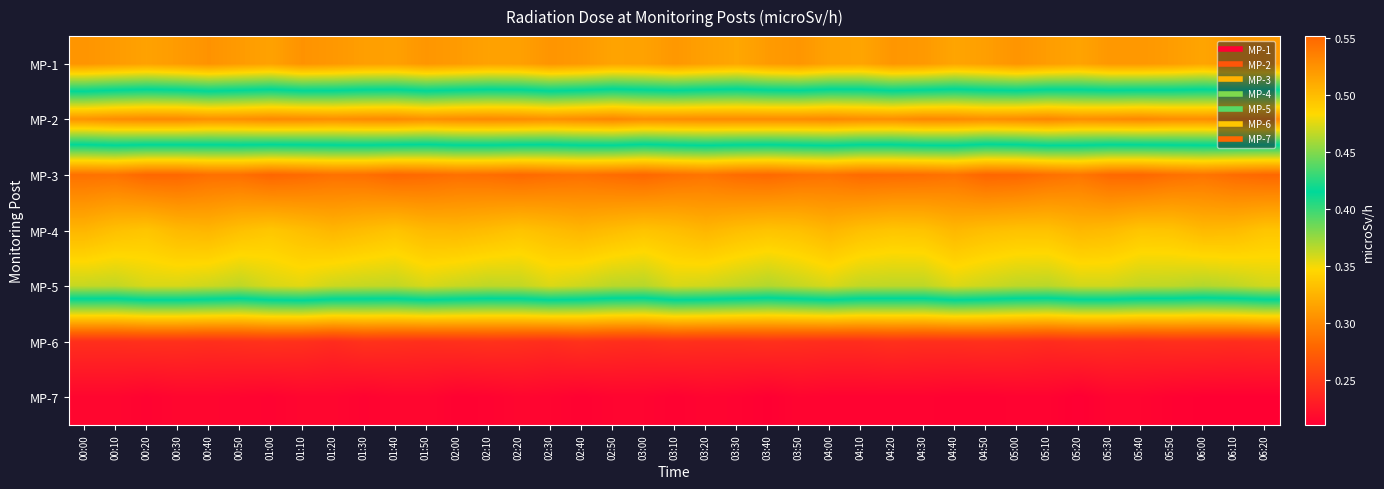

Reading right to left, extract all data points from this chart.

MP-1: 06:20=0.5	06:10=0.5	06:00=0.5	05:50=0.5	05:40=0.5	05:30=0.5	05:20=0.5	05:10=0.5	05:00=0.5	04:50=0.5	04:40=0.5	04:30=0.5	04:20=0.5	04:10=0.5	04:00=0.5	03:50=0.5	03:40=0.5	03:30=0.5	03:20=0.5	03:10=0.5	03:00=0.5	02:50=0.5	02:40=0.5	02:30=0.5	02:20=0.5	02:10=0.5	02:00=0.5	01:50=0.5	01:40=0.5	01:30=0.5	01:20=0.5	01:10=0.5	01:00=0.5	00:50=0.5	00:40=0.5	00:30=0.5	00:20=0.5	00:10=0.5	00:00=0.5
MP-2: 06:20=0.3	06:10=0.3	06:00=0.3	05:50=0.3	05:40=0.3	05:30=0.3	05:20=0.3	05:10=0.3	05:00=0.3	04:50=0.3	04:40=0.3	04:30=0.3	04:20=0.3	04:10=0.3	04:00=0.3	03:50=0.3	03:40=0.3	03:30=0.3	03:20=0.3	03:10=0.3	03:00=0.3	02:50=0.3	02:40=0.3	02:30=0.3	02:20=0.3	02:10=0.3	02:00=0.3	01:50=0.3	01:40=0.3	01:30=0.3	01:20=0.3	01:10=0.3	01:00=0.3	00:50=0.3	00:40=0.3	00:30=0.3	00:20=0.3	00:10=0.3	00:00=0.3
MP-3: 06:20=0.6	06:10=0.5	06:00=0.5	05:50=0.5	05:40=0.6	05:30=0.6	05:20=0.5	05:10=0.5	05:00=0.6	04:50=0.6	04:40=0.5	04:30=0.5	04:20=0.5	04:10=0.5	04:00=0.5	03:50=0.5	03:40=0.6	03:30=0.5	03:20=0.5	03:10=0.5	03:00=0.6	02:50=0.5	02:40=0.5	02:30=0.5	02:20=0.6	02:10=0.5	02:00=0.5	01:50=0.5	01:40=0.6	01:30=0.5	01:20=0.5	01:10=0.5	01:00=0.6	00:50=0.5	00:40=0.5	00:30=0.6	00:20=0.6	00:10=0.5	00:00=0.5
MP-4: 06:20=0.5	06:10=0.5	06:00=0.5	05:50=0.5	05:40=0.5	05:30=0.5	05:20=0.5	05:10=0.5	05:00=0.5	04:50=0.5	04:40=0.5	04:30=0.5	04:20=0.5	04:10=0.5	04:00=0.5	03:50=0.5	03:40=0.5	03:30=0.5	03:20=0.5	03:10=0.5	03:00=0.5	02:50=0.5	02:40=0.5	02:30=0.5	02:20=0.5	02:10=0.5	02:00=0.5	01:50=0.5	01:40=0.5	01:30=0.5	01:20=0.5	01:10=0.5	01:00=0.5	00:50=0.5	00:40=0.5	00:30=0.5	00:20=0.5	00:10=0.5	00:00=0.5
MP-5: 06:20=0.5	06:10=0.5	06:00=0.5	05:50=0.5	05:40=0.5	05:30=0.5	05:20=0.5	05:10=0.5	05:00=0.5	04:50=0.5	04:40=0.5	04:30=0.5	04:20=0.5	04:10=0.5	04:00=0.5	03:50=0.5	03:40=0.5	03:30=0.5	03:20=0.5	03:10=0.5	03:00=0.5	02:50=0.5	02:40=0.5	02:30=0.5	02:20=0.5	02:10=0.5	02:00=0.5	01:50=0.5	01:40=0.5	01:30=0.5	01:20=0.5	01:10=0.5	01:00=0.5	00:50=0.5	00:40=0.5	00:30=0.5	00:20=0.5	00:10=0.5	00:00=0.5
MP-6: 06:20=0.2	06:10=0.2	06:00=0.2	05:50=0.2	05:40=0.2	05:30=0.2	05:20=0.2	05:10=0.2	05:00=0.2	04:50=0.2	04:40=0.2	04:30=0.2	04:20=0.2	04:10=0.2	04:00=0.2	03:50=0.2	03:40=0.2	03:30=0.2	03:20=0.2	03:10=0.2	03:00=0.2	02:50=0.2	02:40=0.2	02:30=0.2	02:20=0.2	02:10=0.2	02:00=0.2	01:50=0.2	01:40=0.2	01:30=0.2	01:20=0.2	01:10=0.2	01:00=0.2	00:50=0.2	00:40=0.2	00:30=0.2	00:20=0.2	00:10=0.2	00:00=0.2
MP-7: 06:20=0.2	06:10=0.2	06:00=0.2	05:50=0.2	05:40=0.2	05:30=0.2	05:20=0.2	05:10=0.2	05:00=0.2	04:50=0.2	04:40=0.2	04:30=0.2	04:20=0.2	04:10=0.2	04:00=0.2	03:50=0.2	03:40=0.2	03:30=0.2	03:20=0.2	03:10=0.2	03:00=0.2	02:50=0.2	02:40=0.2	02:30=0.2	02:20=0.2	02:10=0.2	02:00=0.2	01:50=0.2	01:40=0.2	01:30=0.2	01:20=0.2	01:10=0.2	01:00=0.2	00:50=0.2	00:40=0.2	00:30=0.2	00:20=0.2	00:10=0.2	00:00=0.2